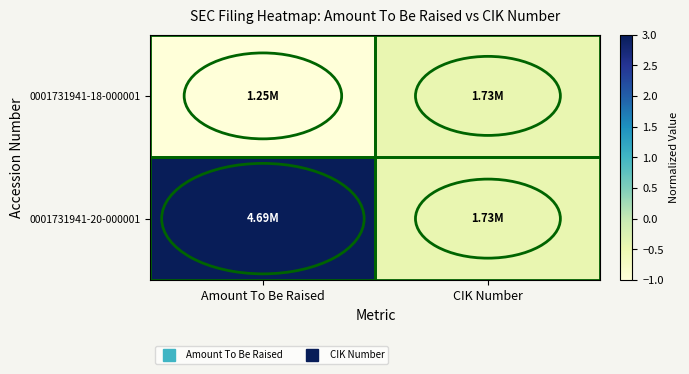

At which category is the sum across all series the highest?

Amount To Be Raised